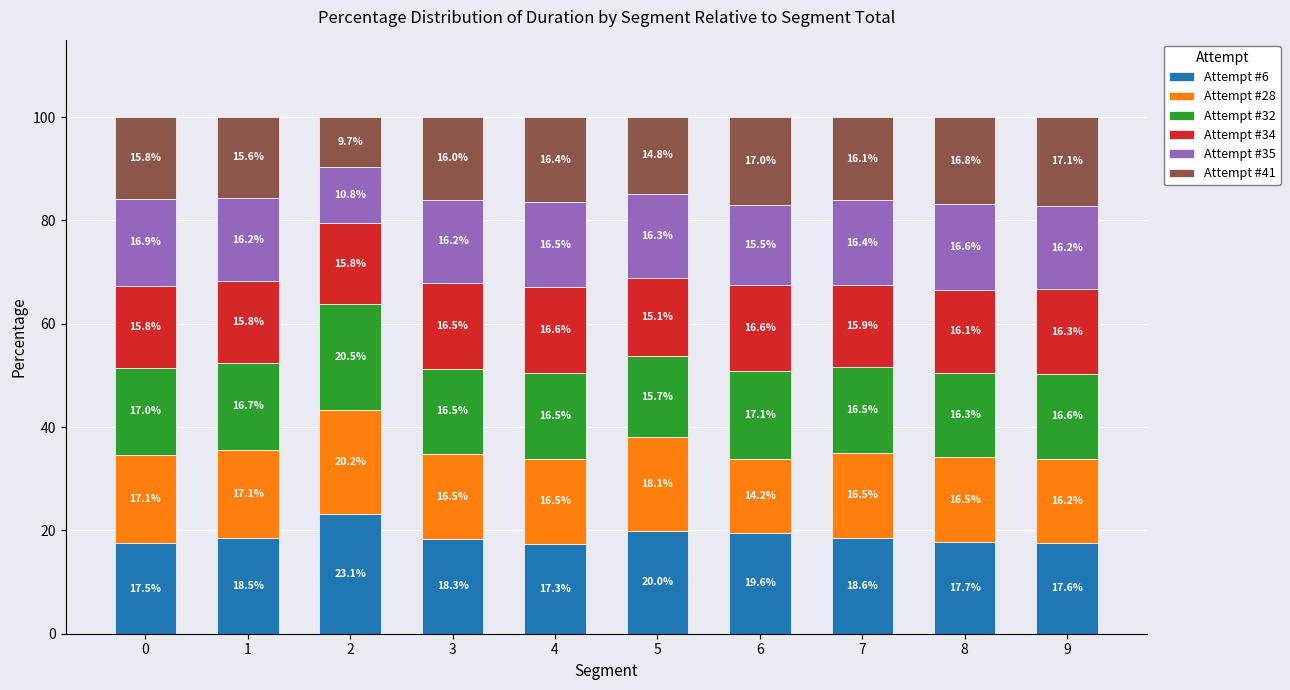

Reading left to right, what are the values for Attempt #6?

0=17.5	1=18.5	2=23.1	3=18.3	4=17.3	5=20.0	6=19.6	7=18.6	8=17.7	9=17.6